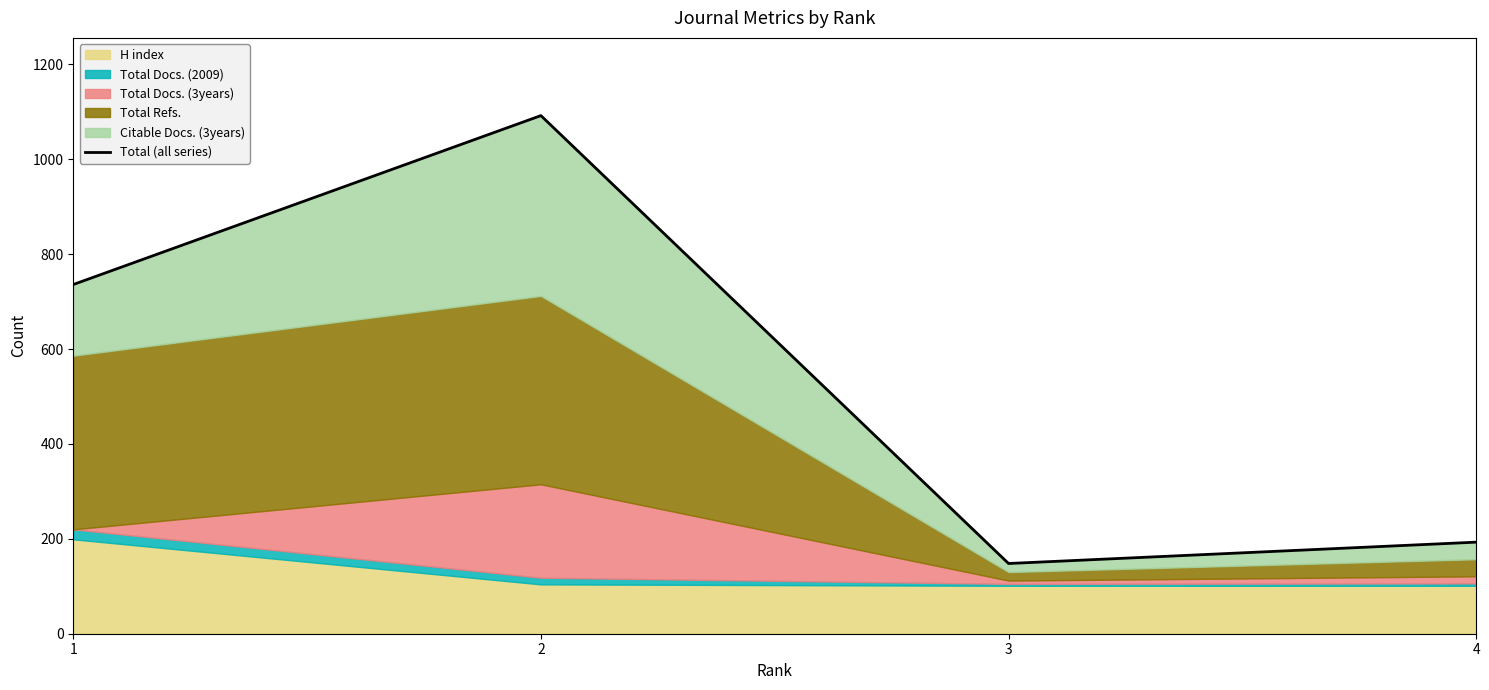

Count the number of categories in the chart.

4